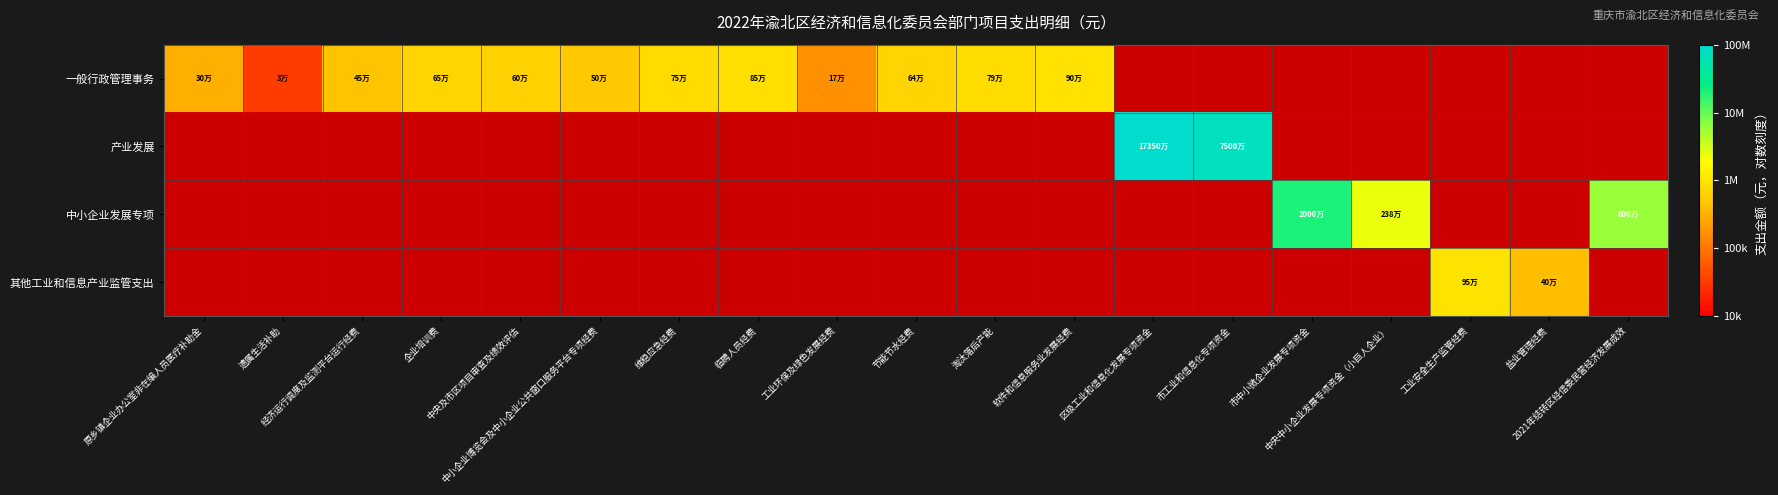

How many series are shown in this chart?

4